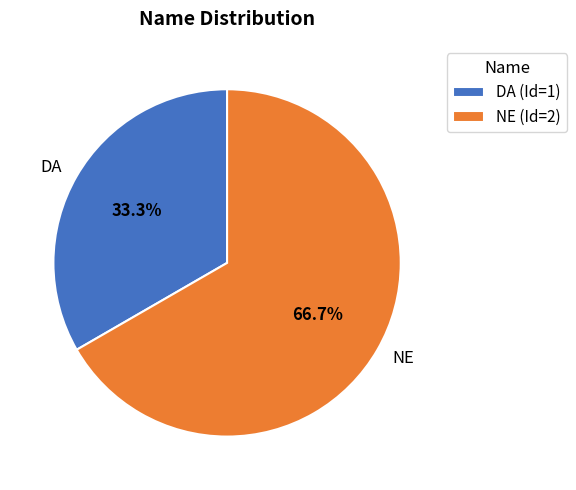

Rank the categories by value from highest to lowest.

NE, DA